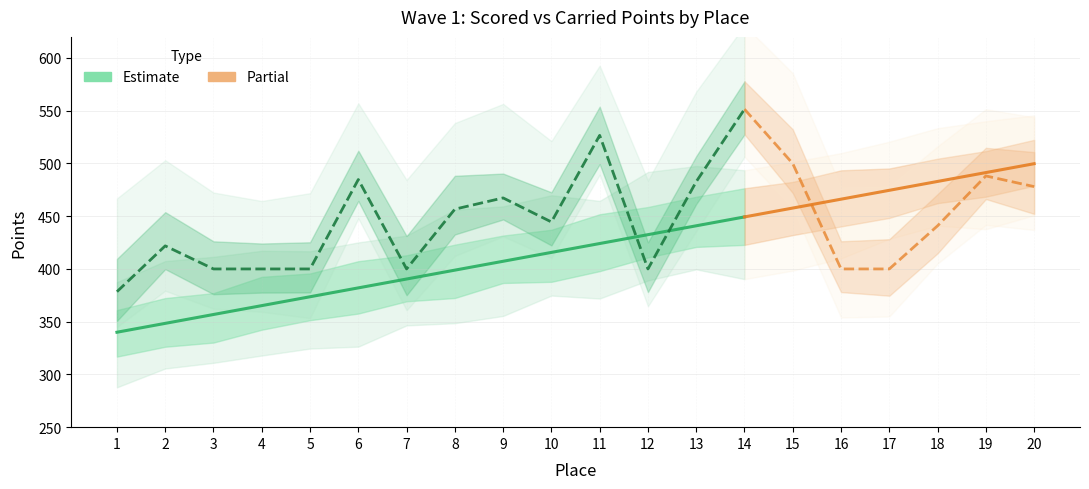

The Carried Points series shows 378.4 at 1. True or false?

True